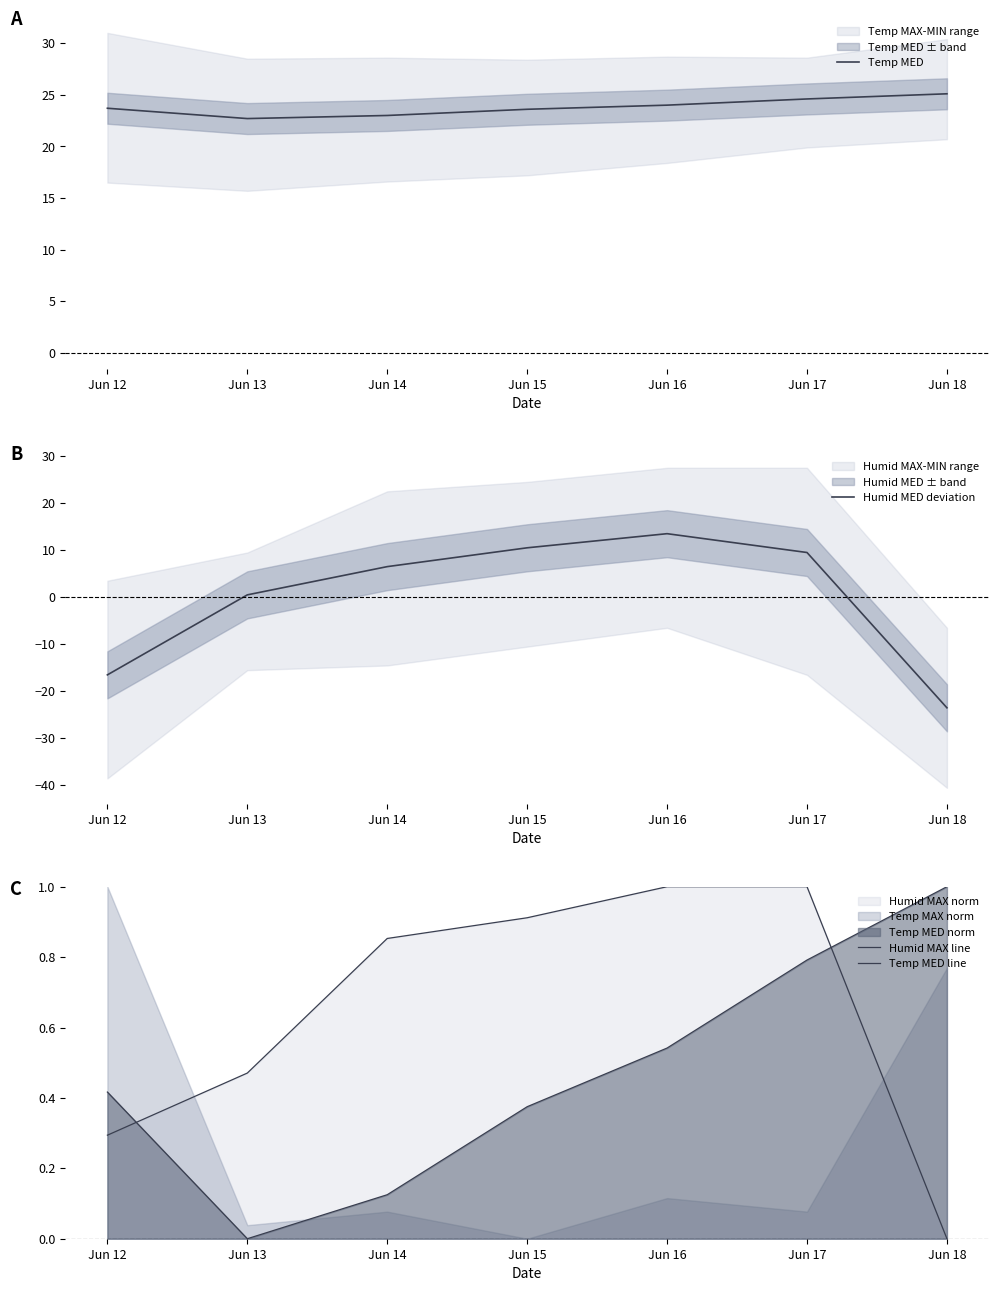

Reading left to right, list all the values displayed in this chart.

Temp MED: Jun 12=23.7	Jun 13=22.7	Jun 14=23.0	Jun 15=23.6	Jun 16=24.0	Jun 17=24.6	Jun 18=25.1
Humid MED deviation: Jun 12=-16.6	Jun 13=0.4	Jun 14=6.4	Jun 15=10.4	Jun 16=13.4	Jun 17=9.4	Jun 18=-23.6
Humid MAX line: Jun 12=0.3	Jun 13=0.5	Jun 14=0.9	Jun 15=0.9	Jun 16=1.0	Jun 17=1.0	Jun 18=0.0
Temp MED line: Jun 12=0.4	Jun 13=0.0	Jun 14=0.1	Jun 15=0.4	Jun 16=0.5	Jun 17=0.8	Jun 18=1.0